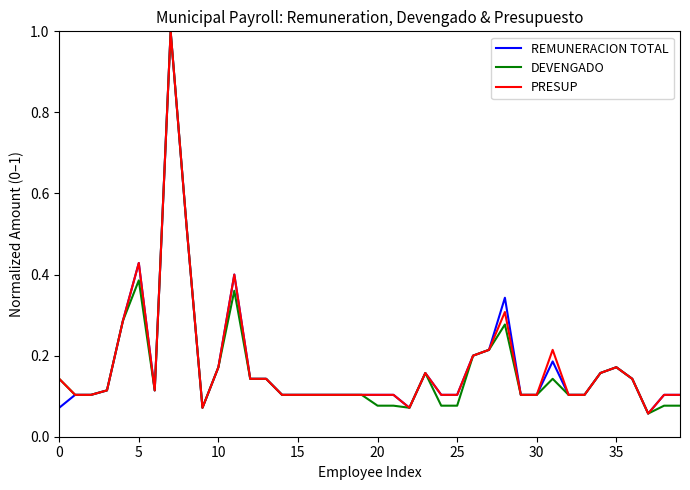

What is the highest value of the REMUNERACION TOTAL series?

1.0